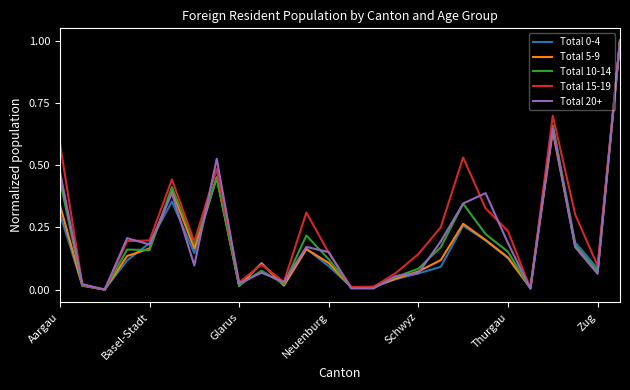

What is the greatest value displayed?

1.0